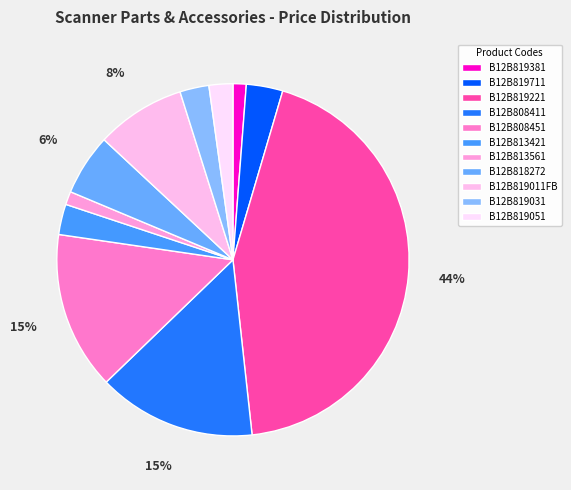

Count the number of slices in the pie.

11